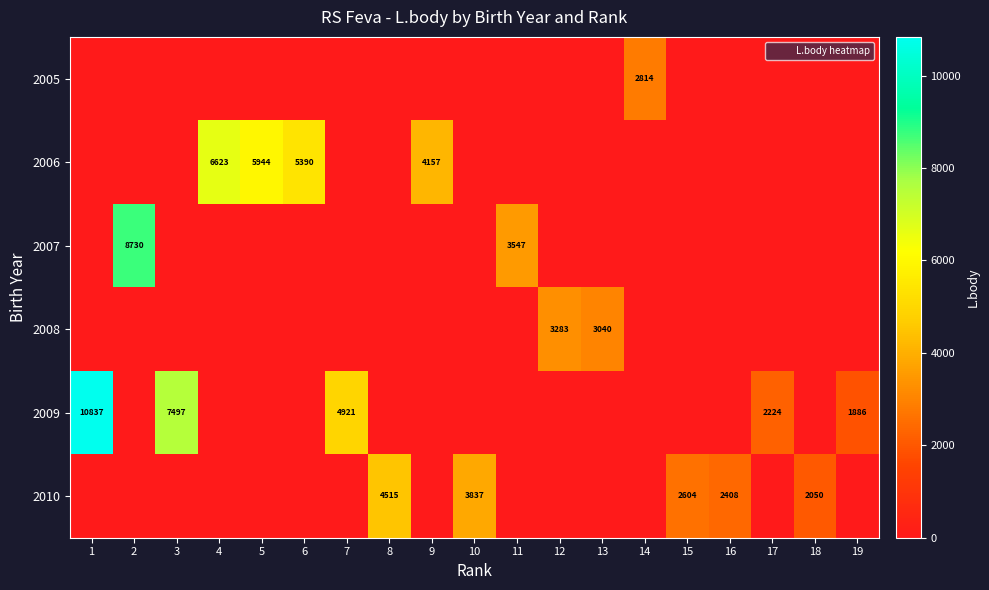

How many series are shown in this chart?

6